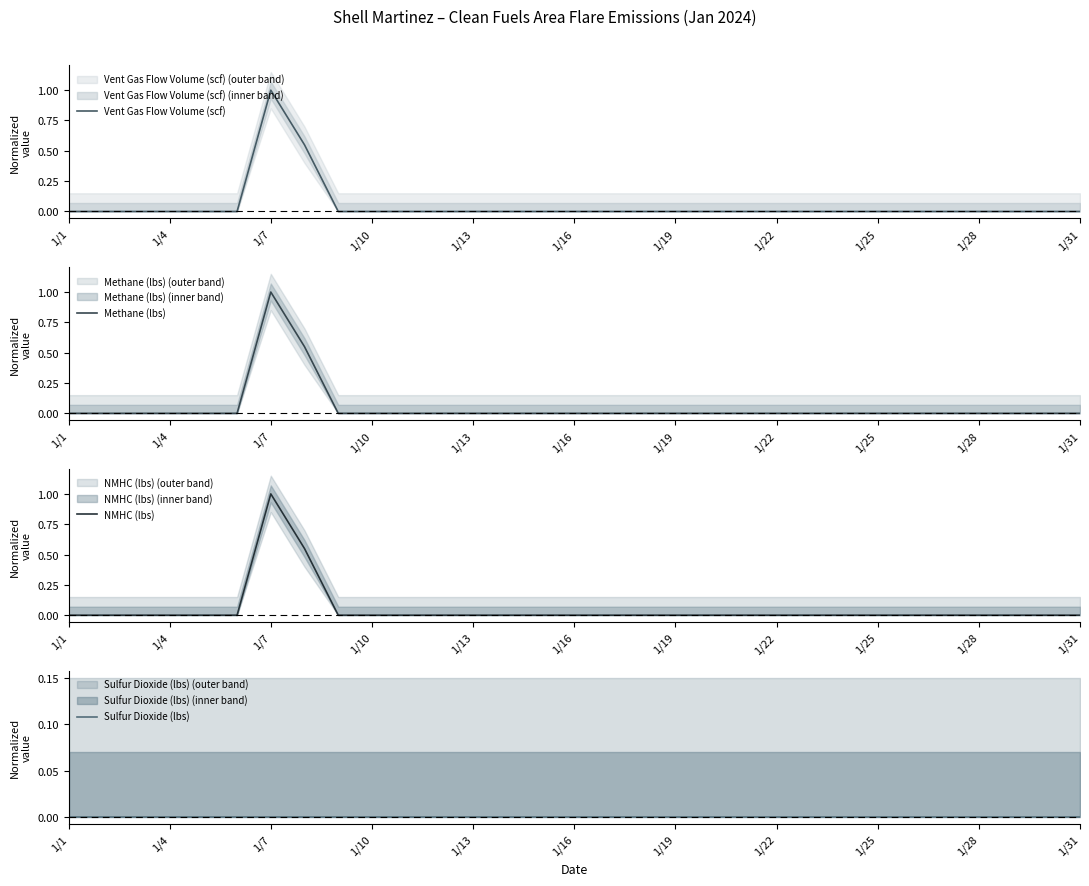

Reading right to left, list all the values displayed in this chart.

Vent Gas Flow Volume (scf): 0.0	0.0	0.0	0.0	0.0	0.0	0.0	0.0	0.0	0.0	0.0	0.0	0.0	0.0	0.0	0.0	0.0	0.0	0.0	0.0	0.0	0.0	0.0	0.5	1.0	0.0	0.0	0.0	0.0	0.0	0.0
Methane (lbs): 0.0	0.0	0.0	0.0	0.0	0.0	0.0	0.0	0.0	0.0	0.0	0.0	0.0	0.0	0.0	0.0	0.0	0.0	0.0	0.0	0.0	0.0	0.0	0.5	1.0	0.0	0.0	0.0	0.0	0.0	0.0
NMHC (lbs): 0.0	0.0	0.0	0.0	0.0	0.0	0.0	0.0	0.0	0.0	0.0	0.0	0.0	0.0	0.0	0.0	0.0	0.0	0.0	0.0	0.0	0.0	0.0	0.5	1.0	0.0	0.0	0.0	0.0	0.0	0.0
Sulfur Dioxide (lbs): 0.0	0.0	0.0	0.0	0.0	0.0	0.0	0.0	0.0	0.0	0.0	0.0	0.0	0.0	0.0	0.0	0.0	0.0	0.0	0.0	0.0	0.0	0.0	0.0	0.0	0.0	0.0	0.0	0.0	0.0	0.0